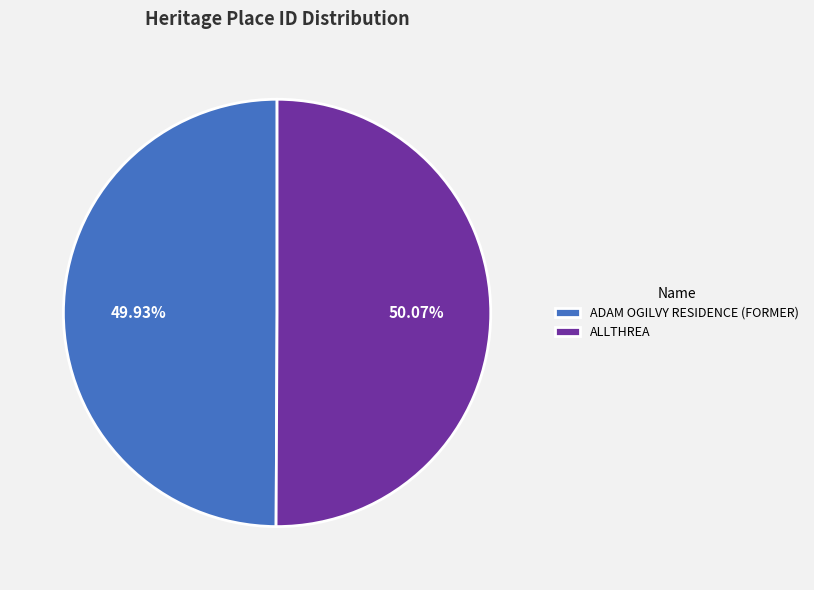

Is there any slice that represents more than half of the pie?

Yes